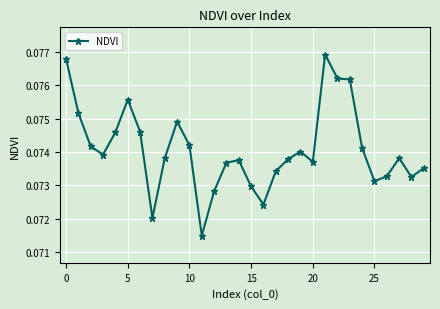

Count the values in the range 0 to 1.

30